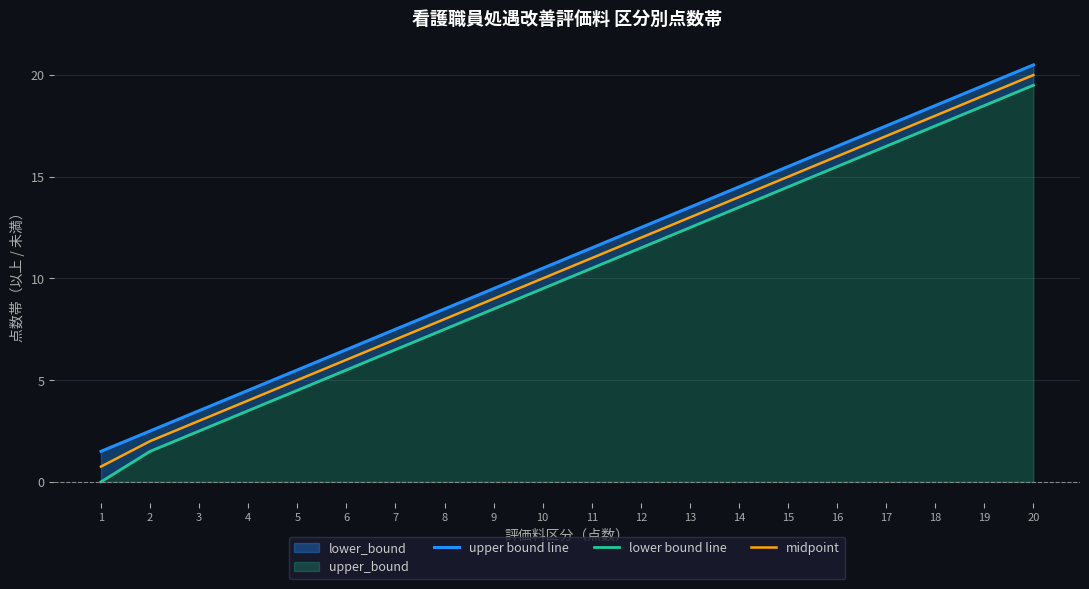

How many lines are shown in the chart?

3